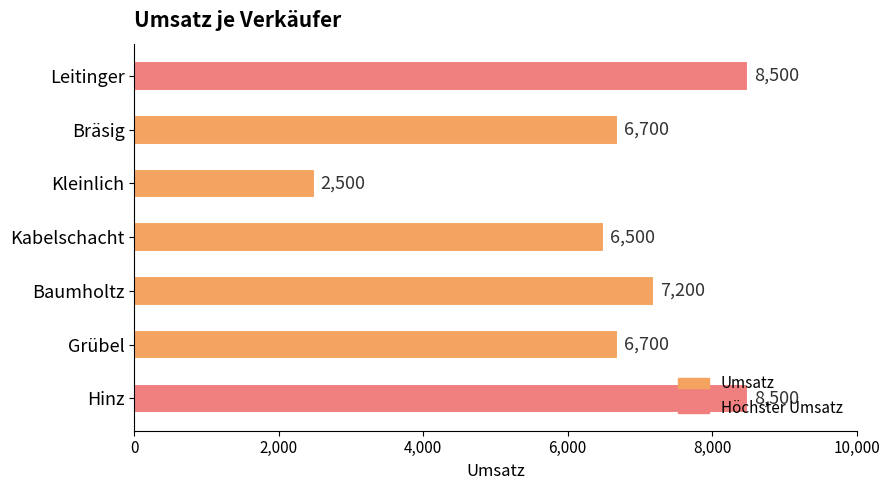

What is the difference between the second highest and second lowest values?

2000